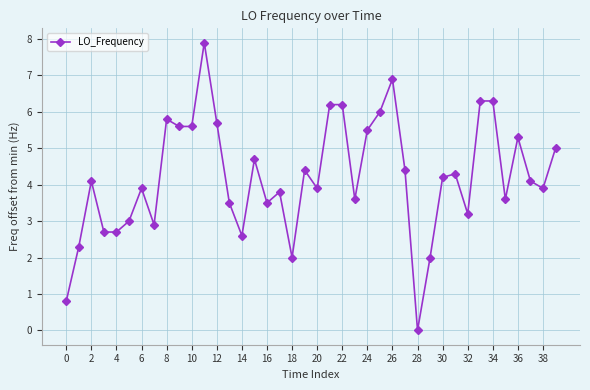

What is the greatest value displayed?

7.9